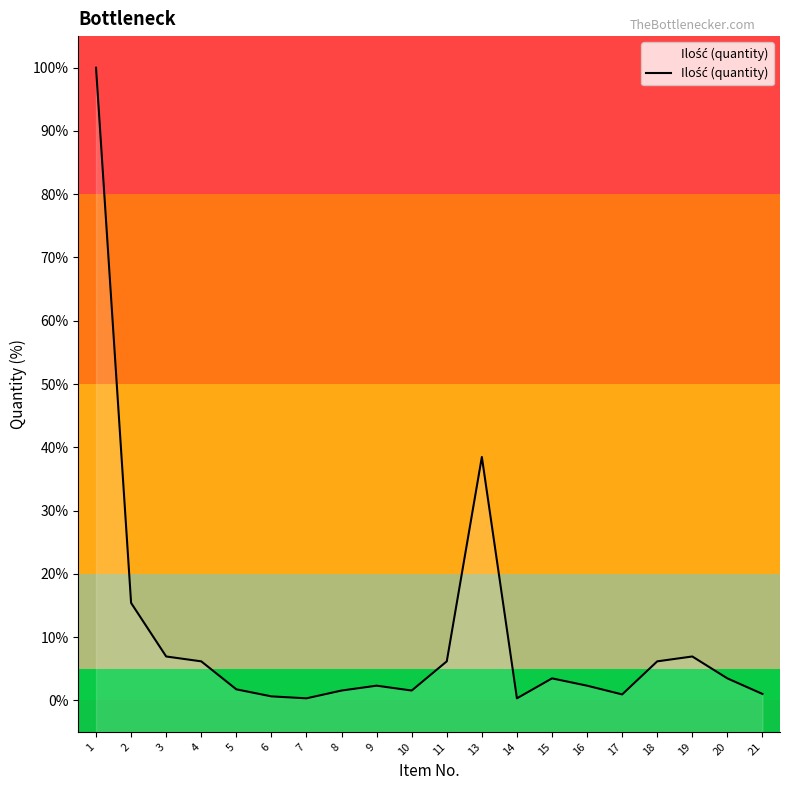

What is the difference between the values at 9 and 10?

0.8